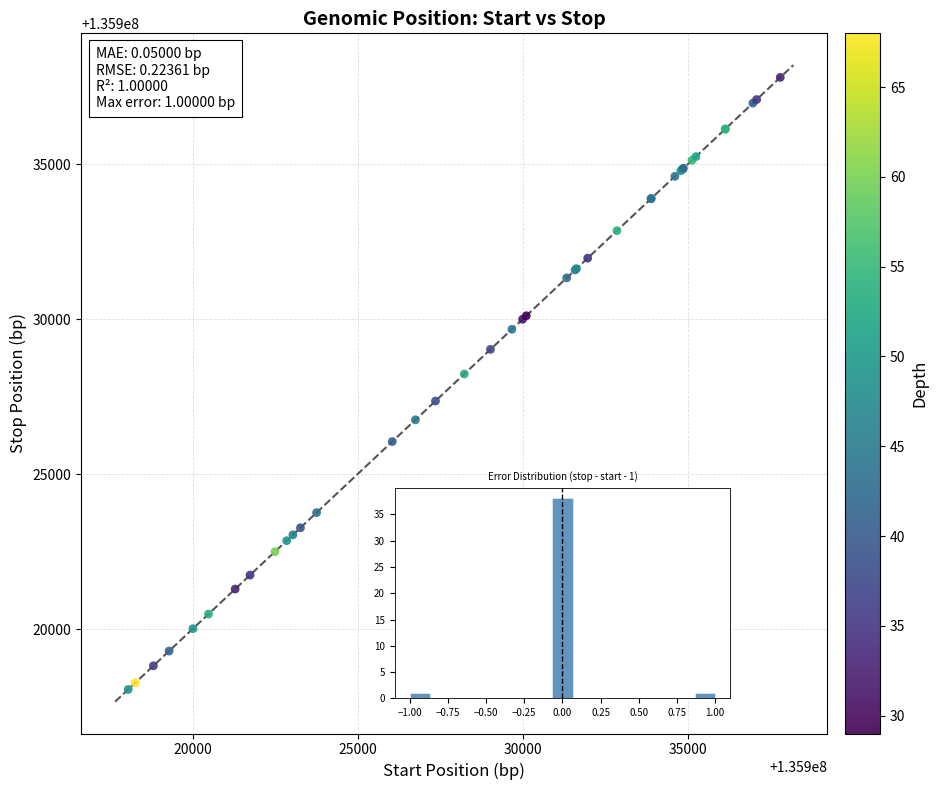

What Y value in the scatter plot is closest to 135927932?

135928237